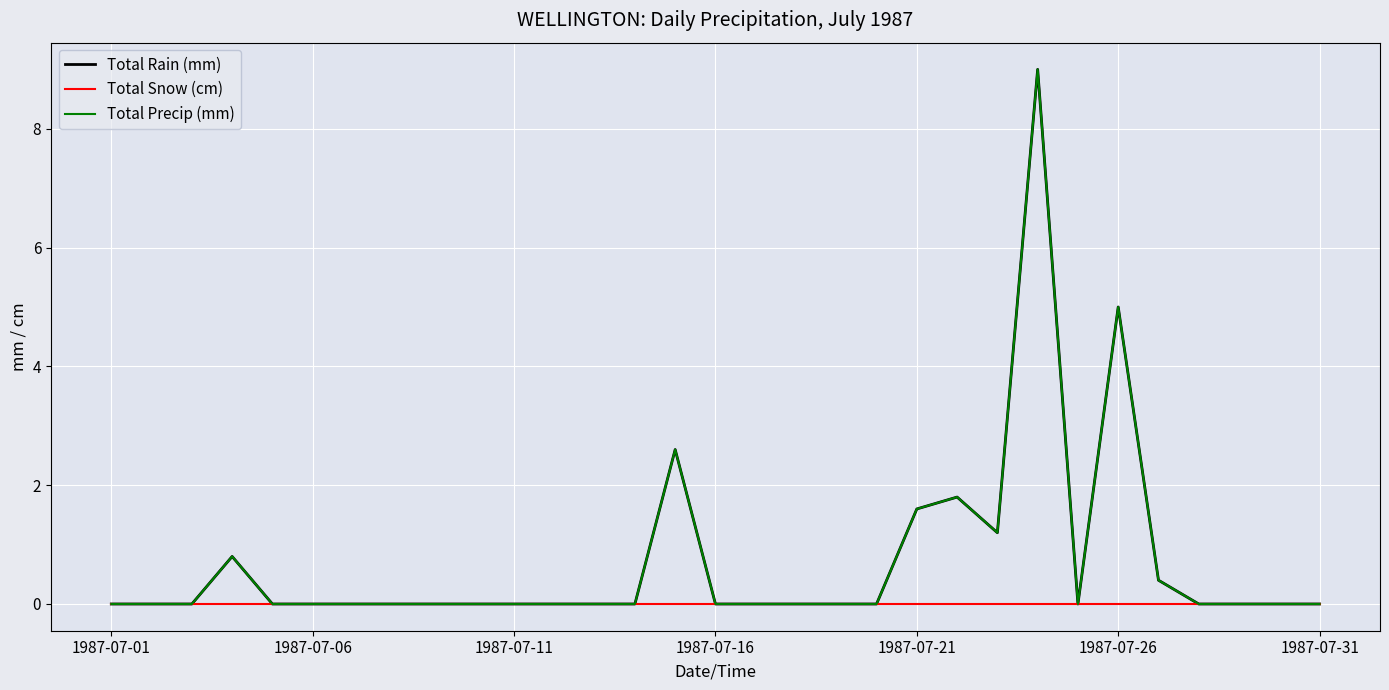

True or false: Total Snow (cm) and Total Precip (mm) cross at least once.

False